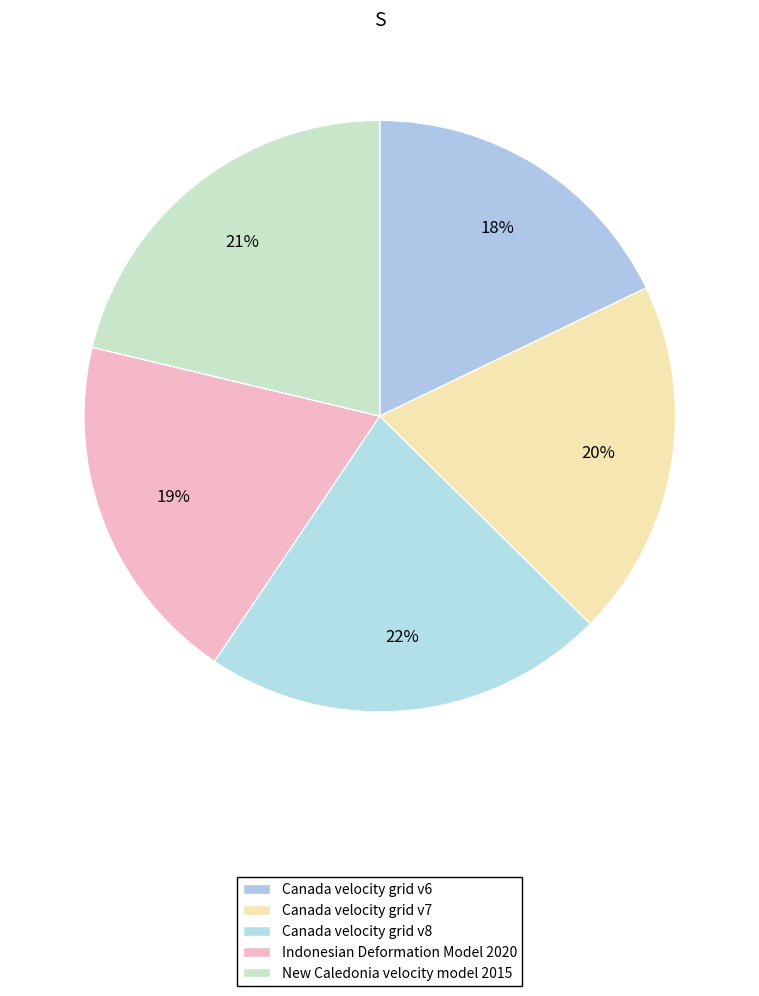

Which has a higher value, New Caledonia velocity model 2015 or Canada velocity grid v6?

New Caledonia velocity model 2015